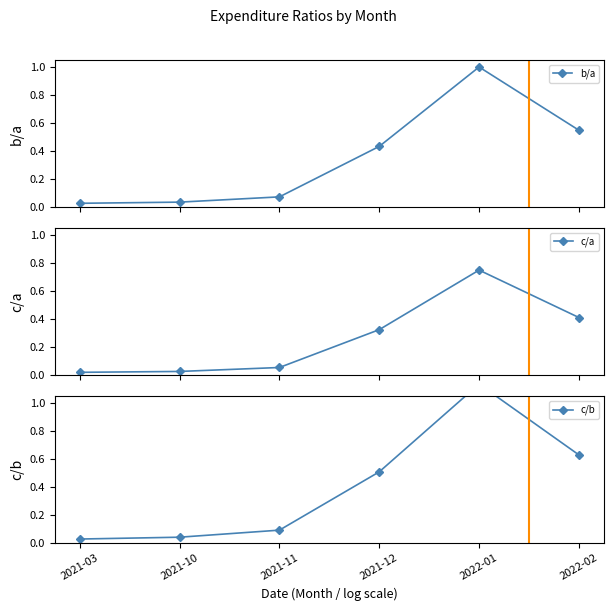

Between 2021-10 and 2022-01, which series saw the biggest shift?

c/b